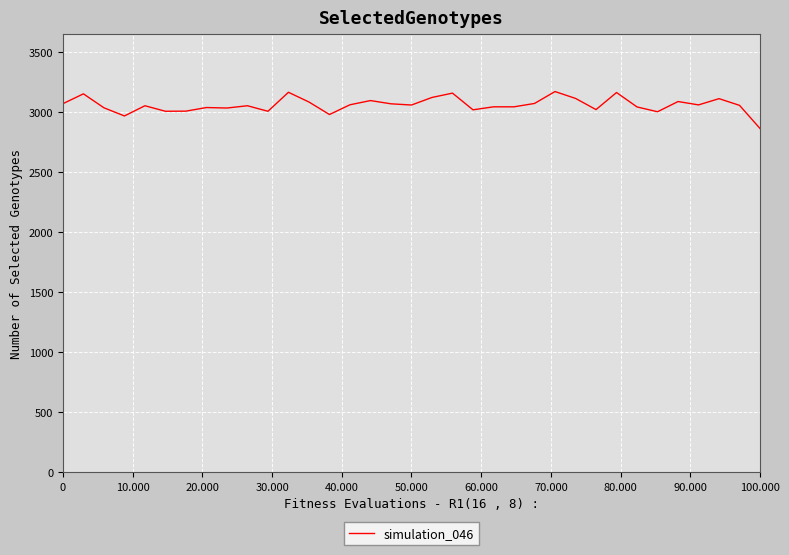

What is the smallest value displayed?

2862